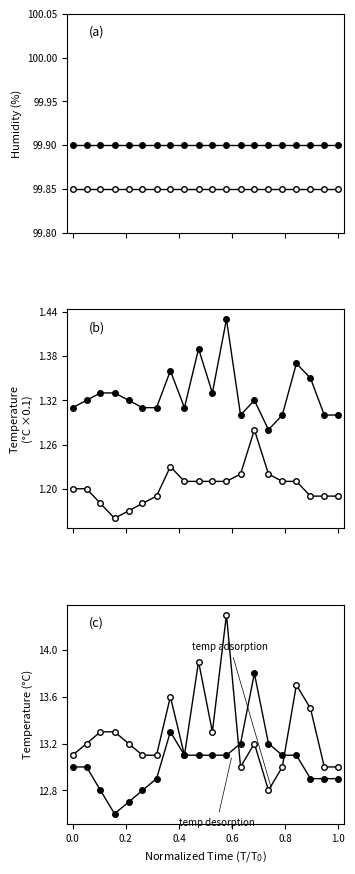

How many data points does each series have?

20